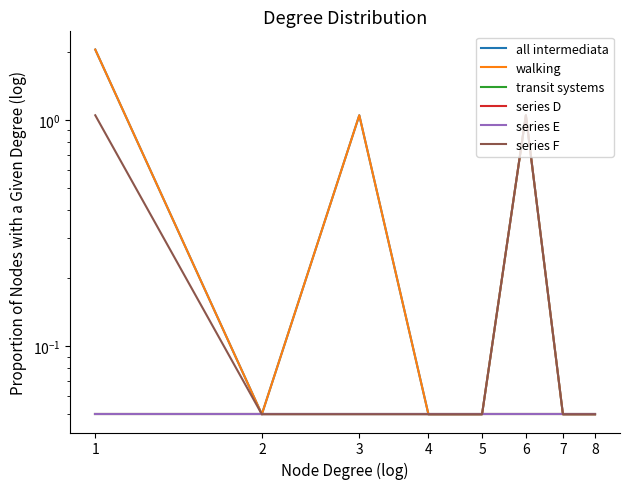

At how many categories does at least one series exceed 1?

3